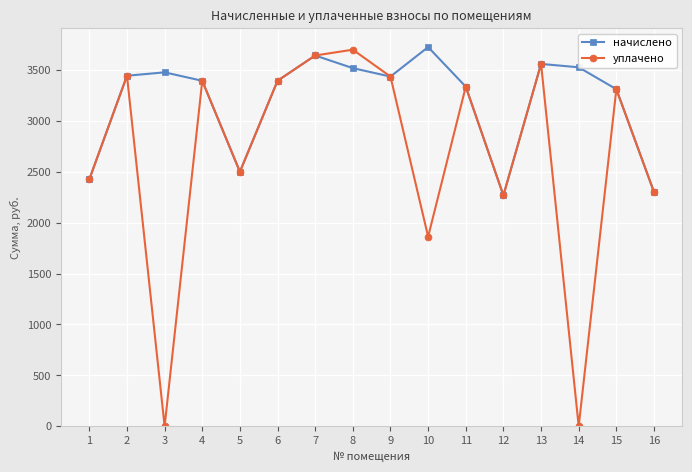

What is the greatest value displayed?

3726.0